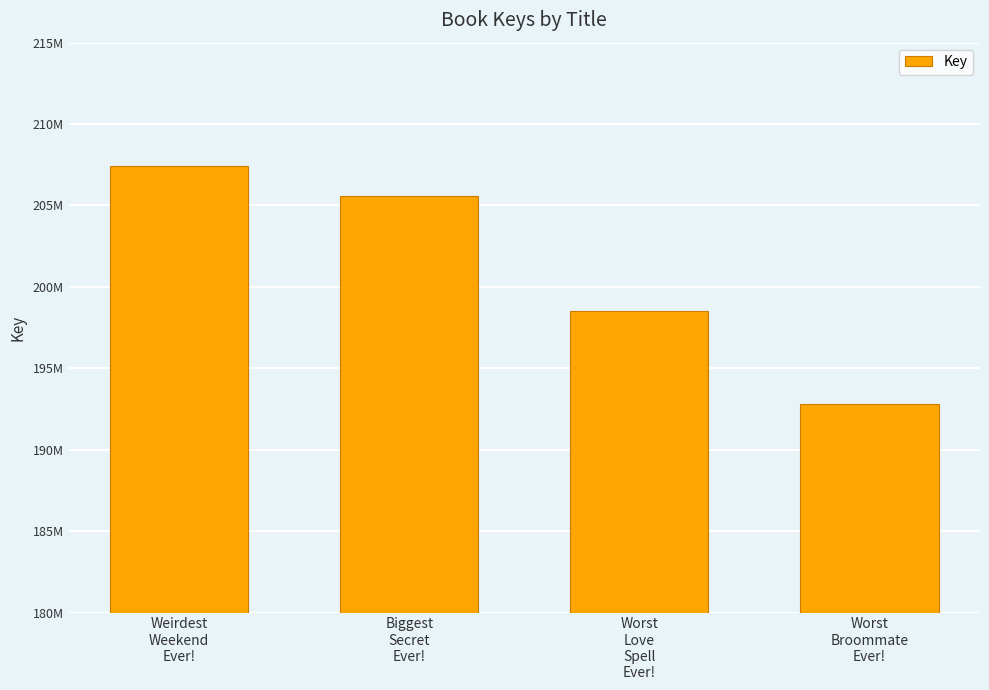

Does the chart contain any negative values?

No